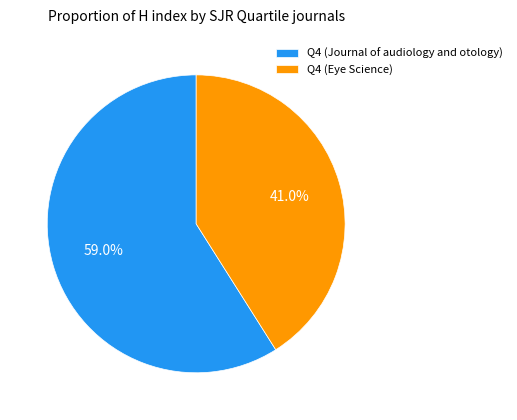

Does Q4 (Eye Science) represent more than half of the total?

No